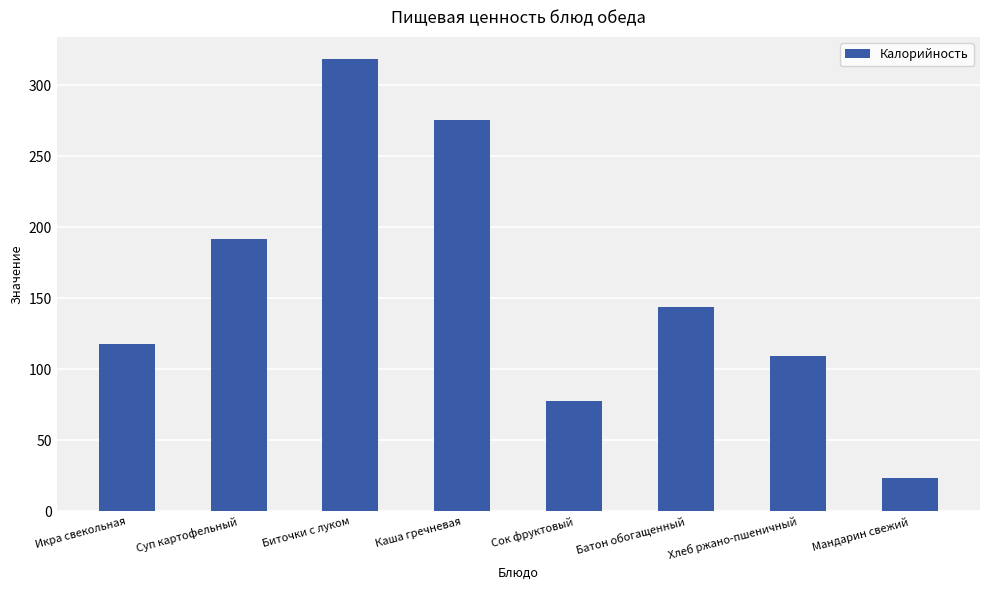

How many series are shown in this chart?

1